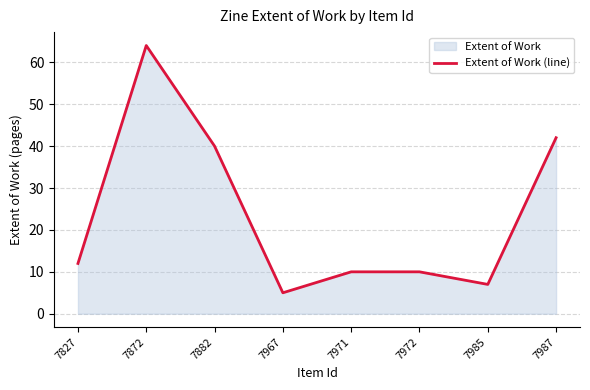

Where is the first local minimum?

7967